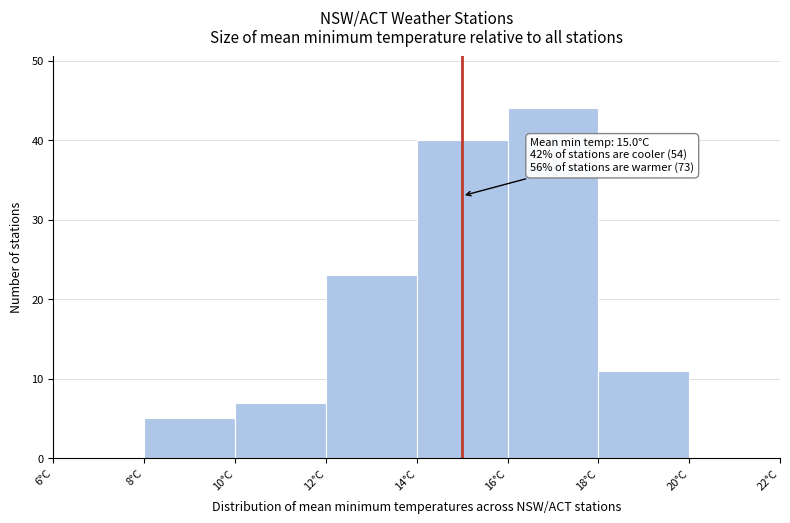

Which range on the x-axis has the tallest bar?

16 to 18